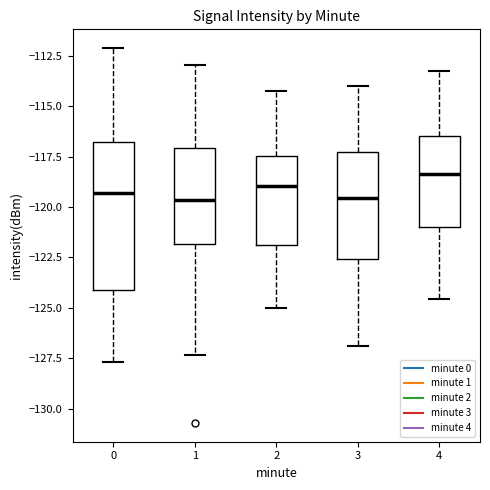

Which box is the tallest, from its lower edge to its upper edge?

0